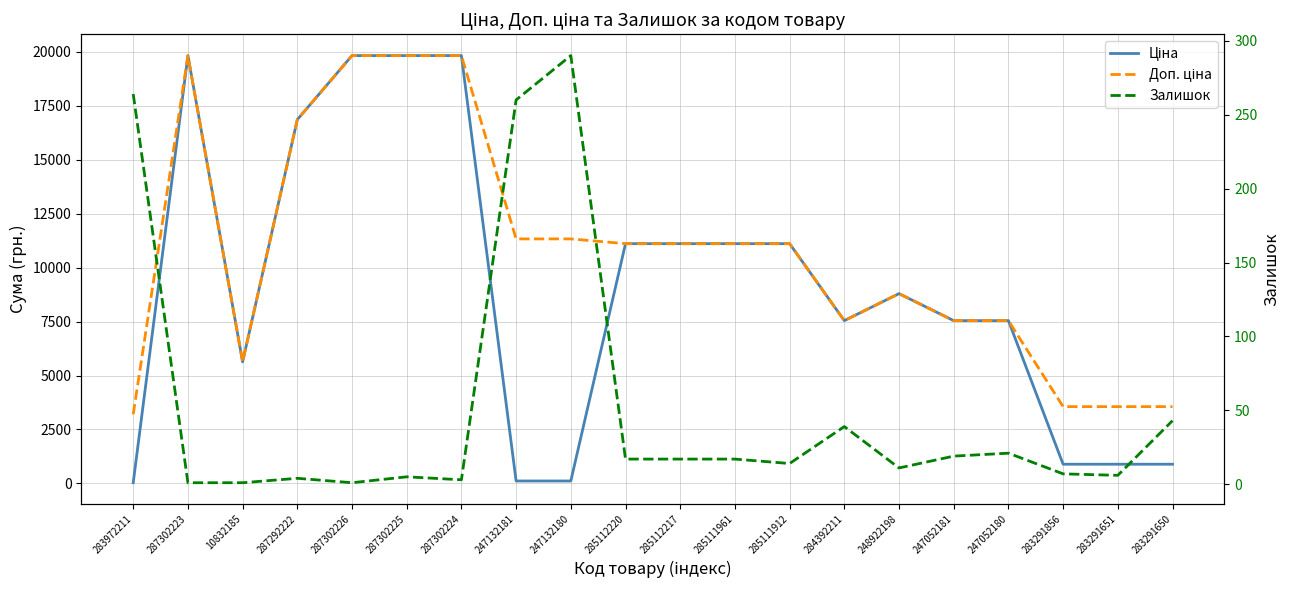

How many interior local peaks does the Ціна series have?

2